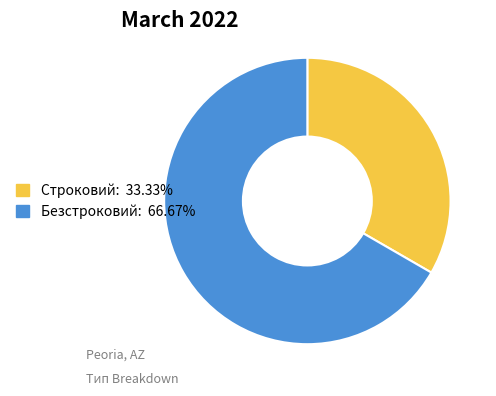

Count the number of slices in the pie.

2